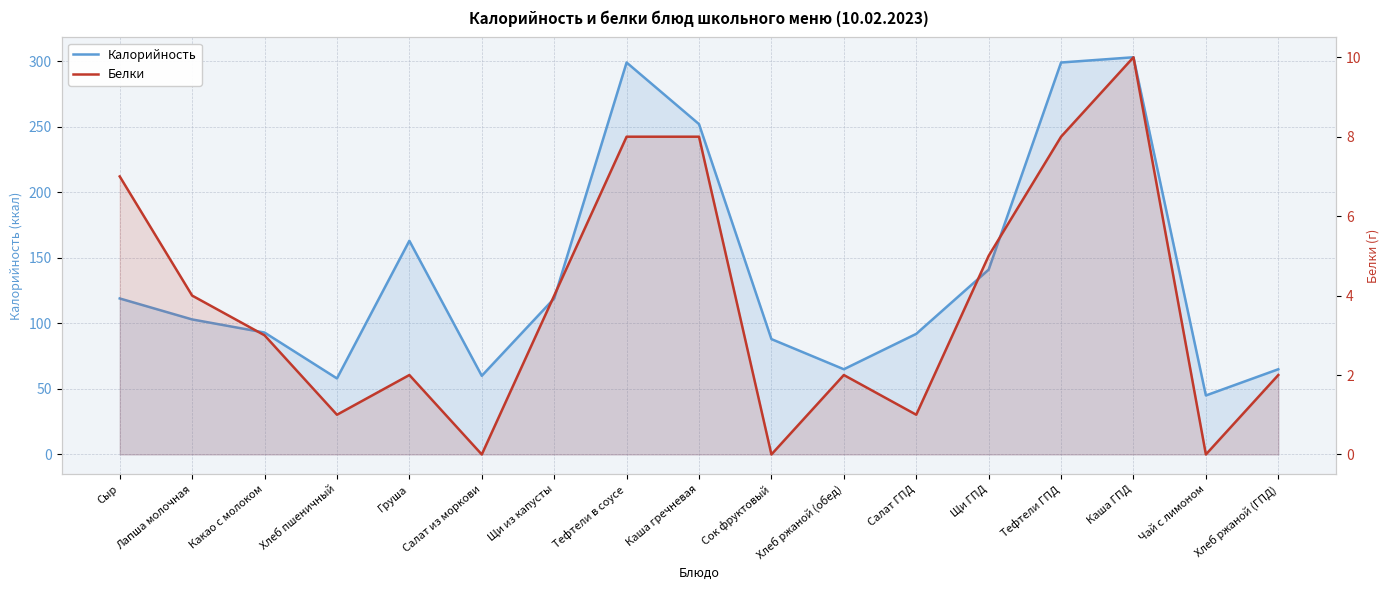

How many values in the Белки series exceed 3?

8